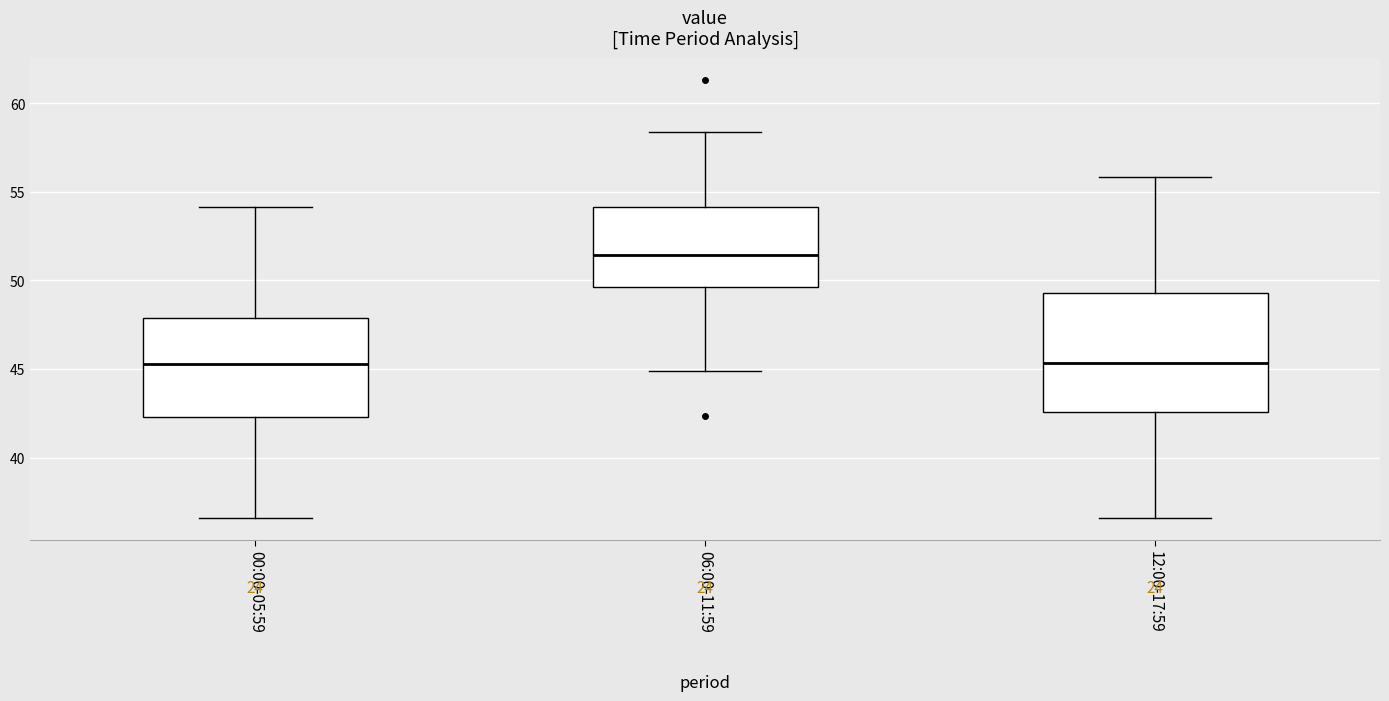

Where is the lower edge of the box for 00:00-05:59 on the y-axis? The values are not printed on the chart, so give them approximately, as read against the axis.

42.5